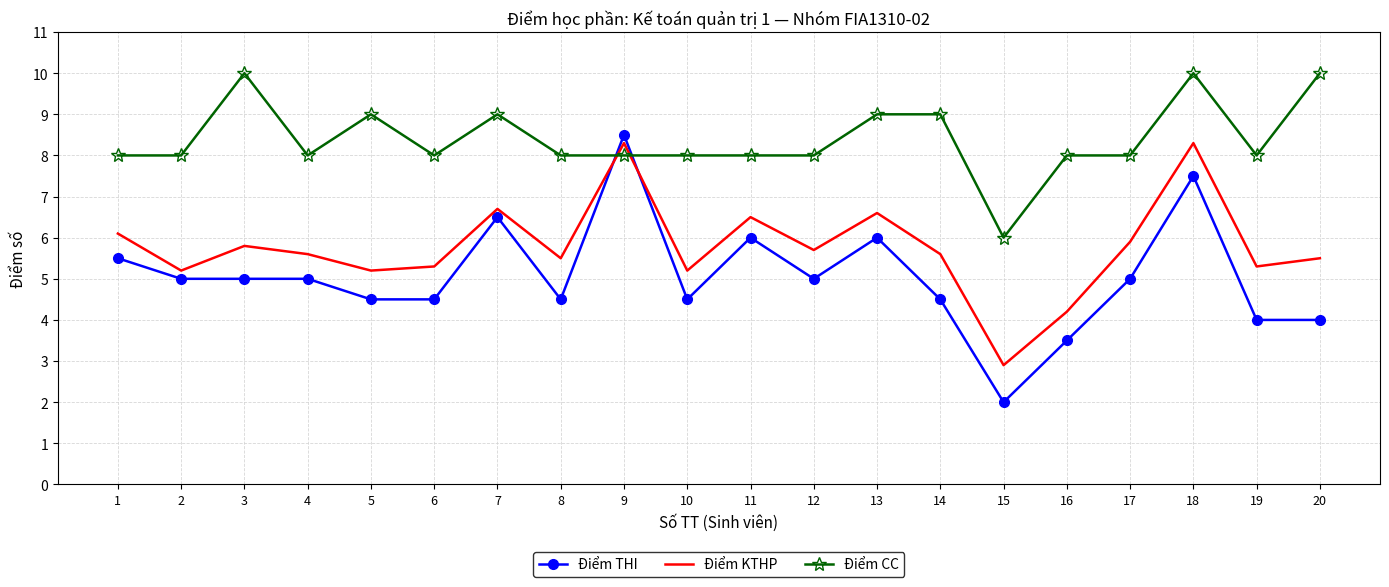

Between which two adjacent categories do Điểm THI and Điểm CC first intersect?

8 and 9